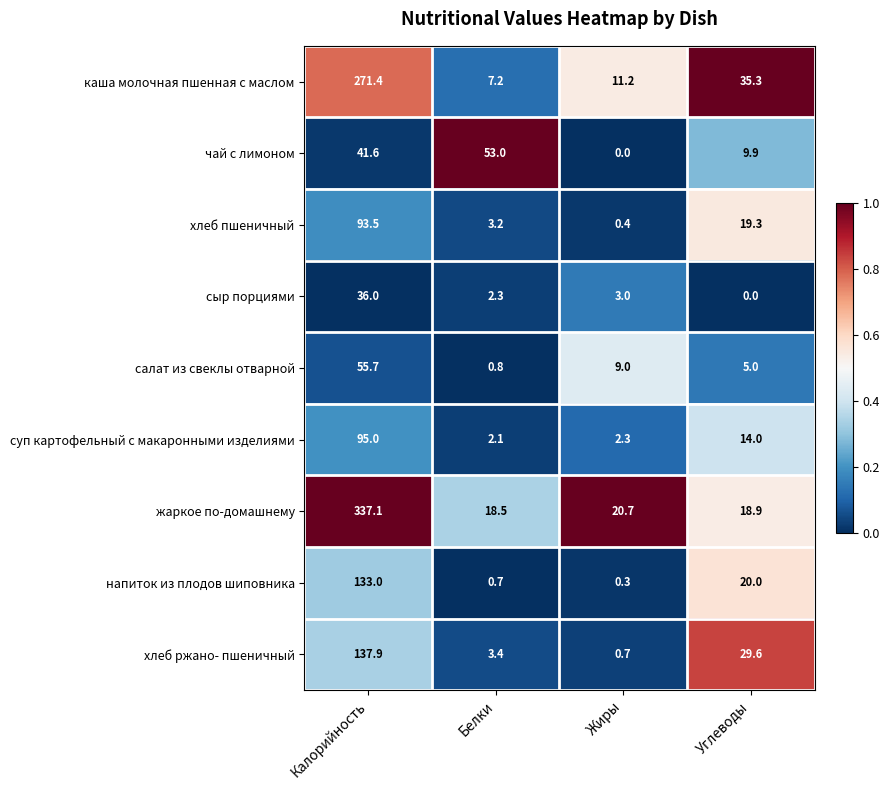

What is the difference between the суп картофельный с макаронными изделиями values at Углеводы and Калорийность?

81.0